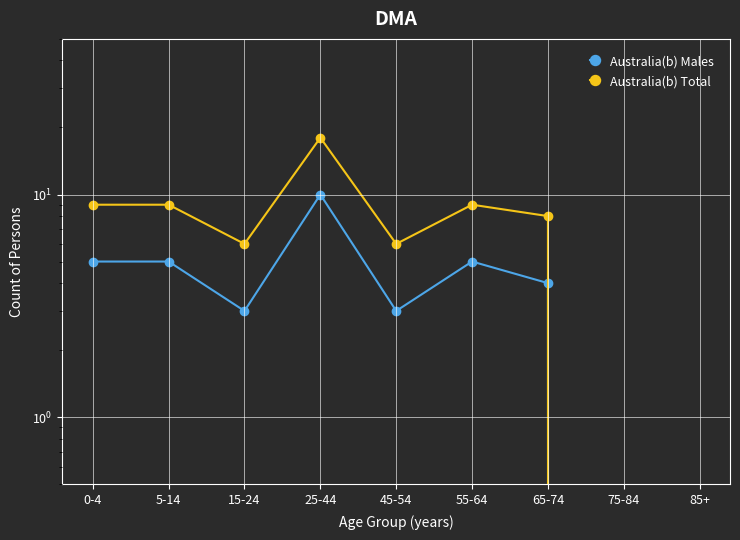

Between 15-24 and 55-64, which series saw the biggest shift?

Australia(b) Total